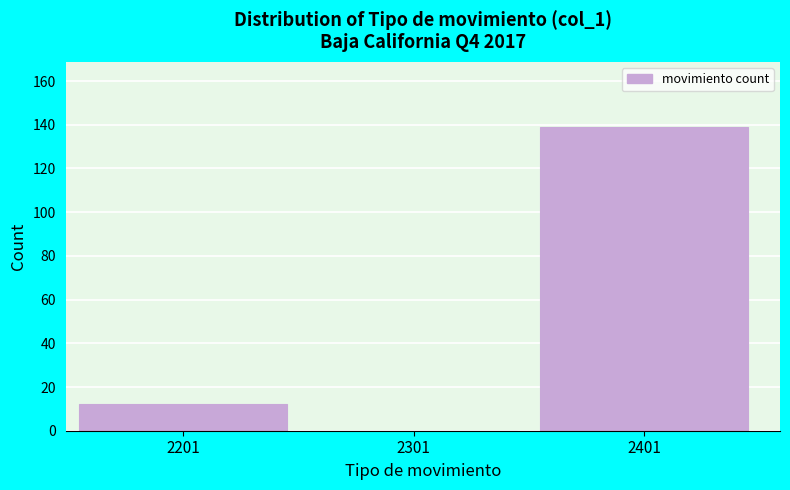

Reading left to right, what are all the values shown in this chart?

2201=12	2301=0	2401=139